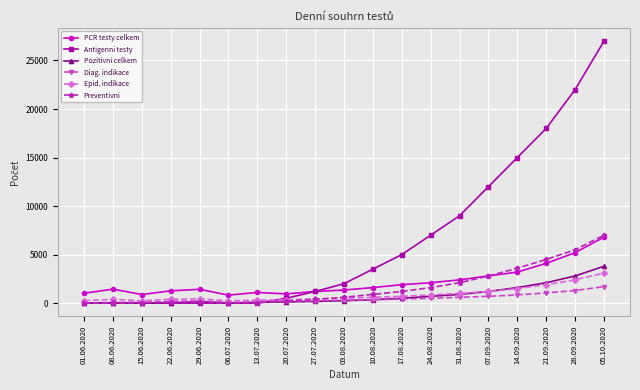

Which series has the largest range (max minus min)?

Antigenni testy